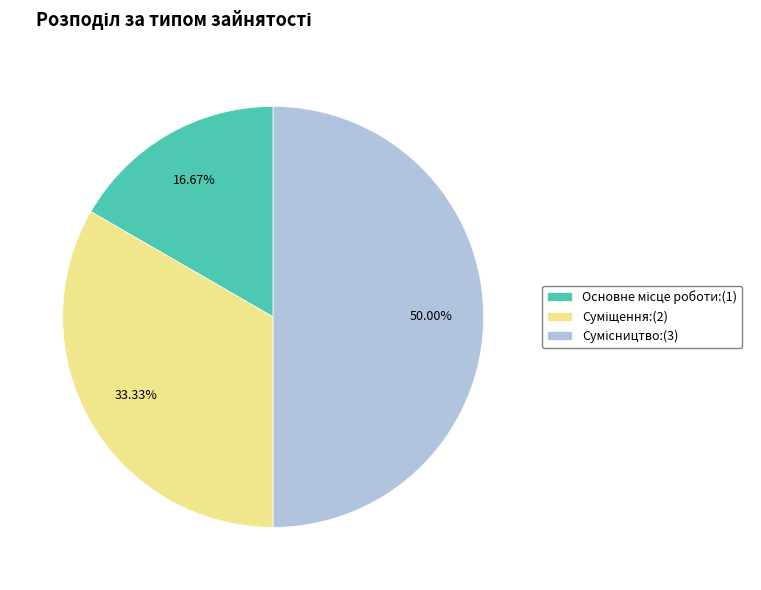

What percentage is NOT represented by Основне місце роботи?

83.3%